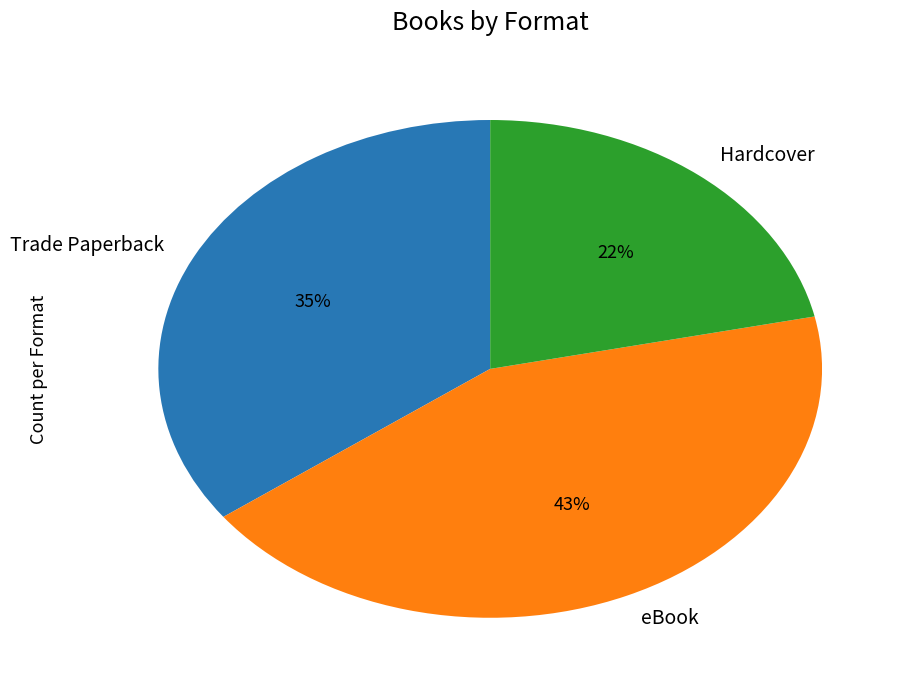

Does eBook account for over 50% of the chart?

No